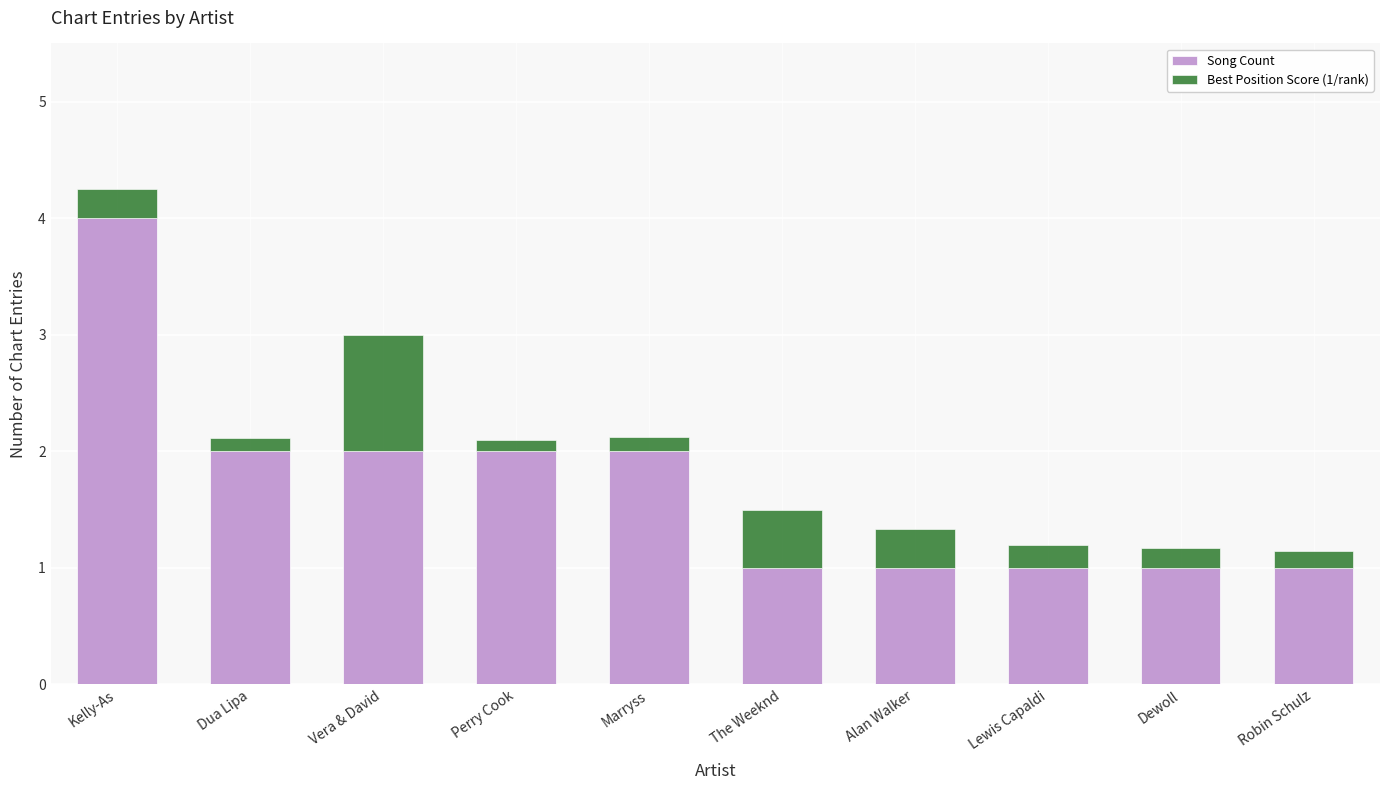

What is the total value across all series at Robin Schulz?

1.1